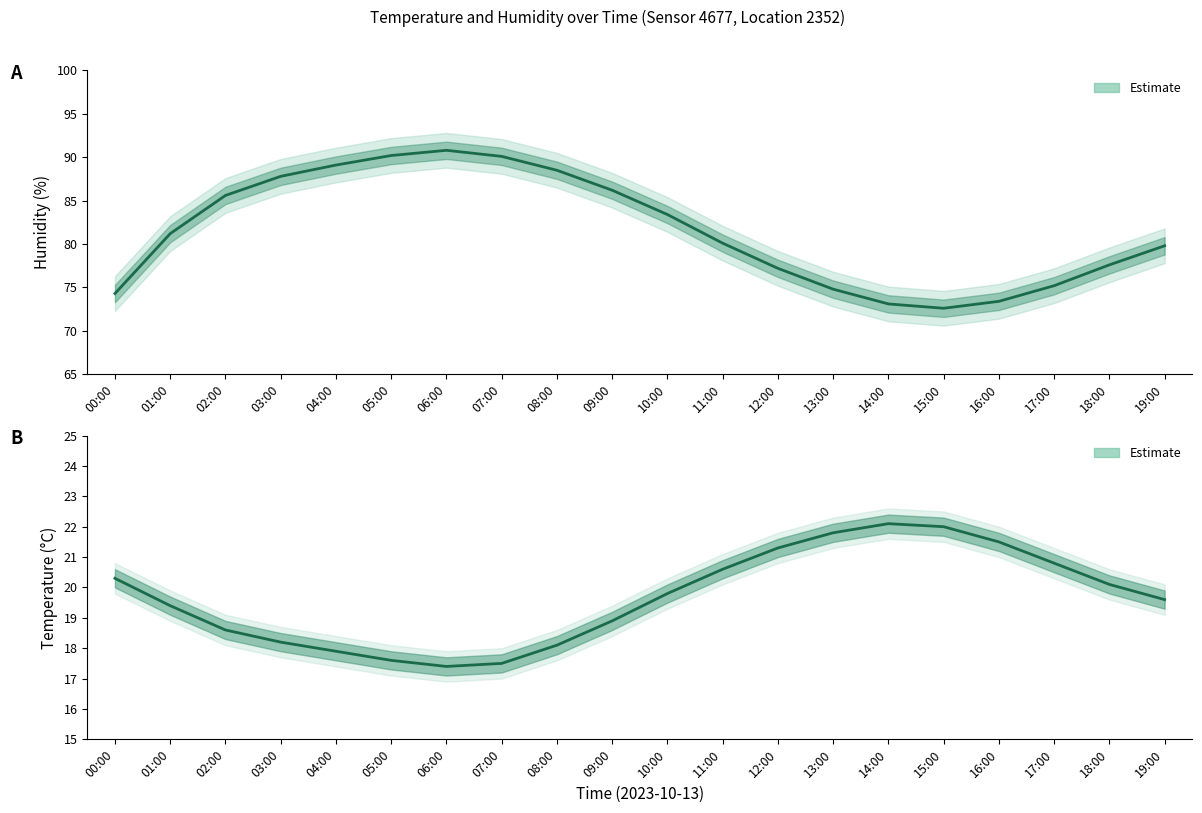

What is the label of the 3rd point from the left?

02:00